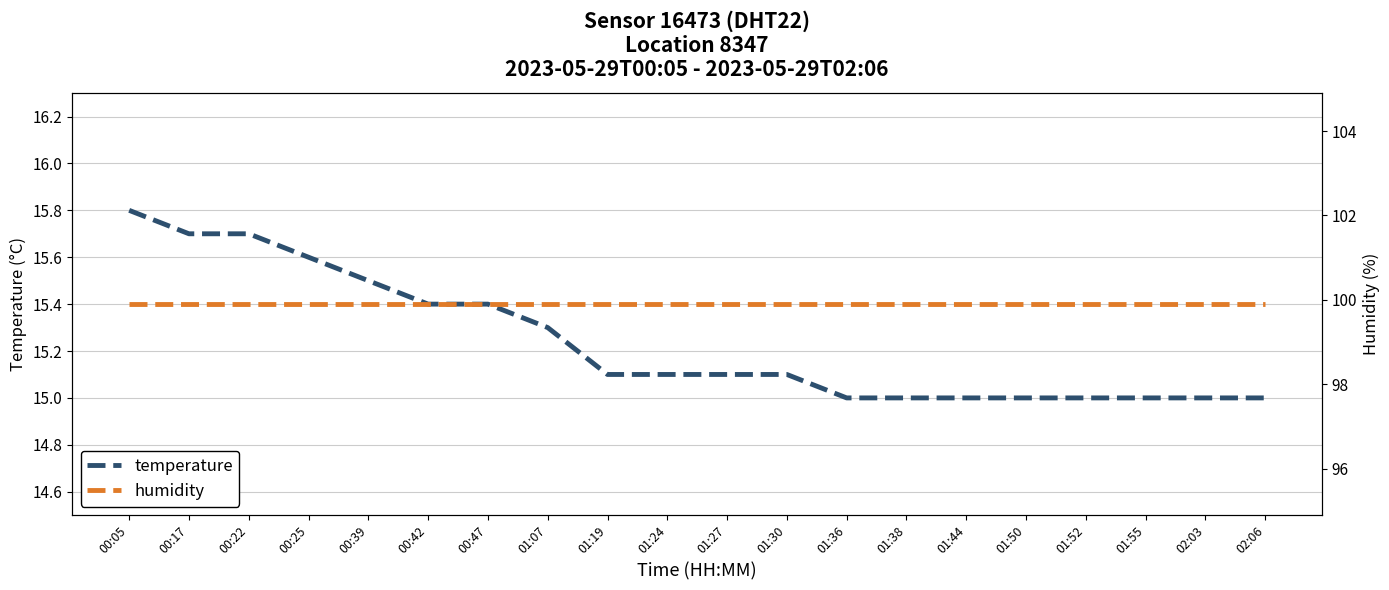

Rank the series at 01:19 from lowest to highest value.

temperature, humidity